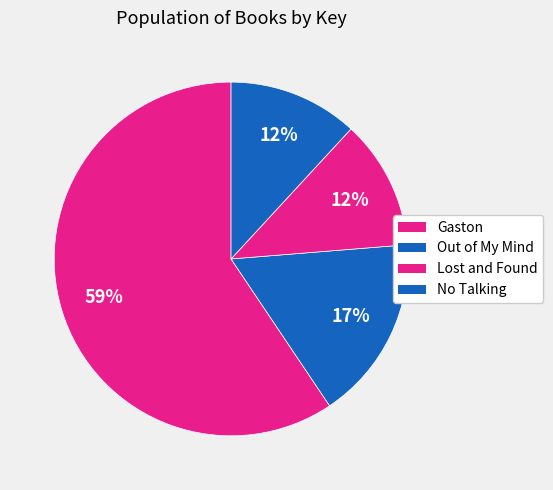

Count the number of slices in the pie.

4